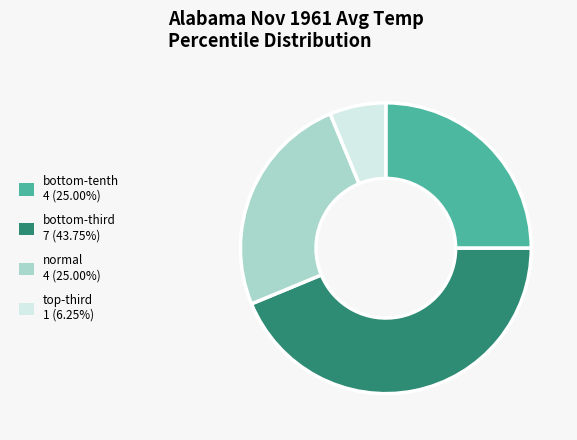

What is the largest slice in the pie chart?

bottom-third